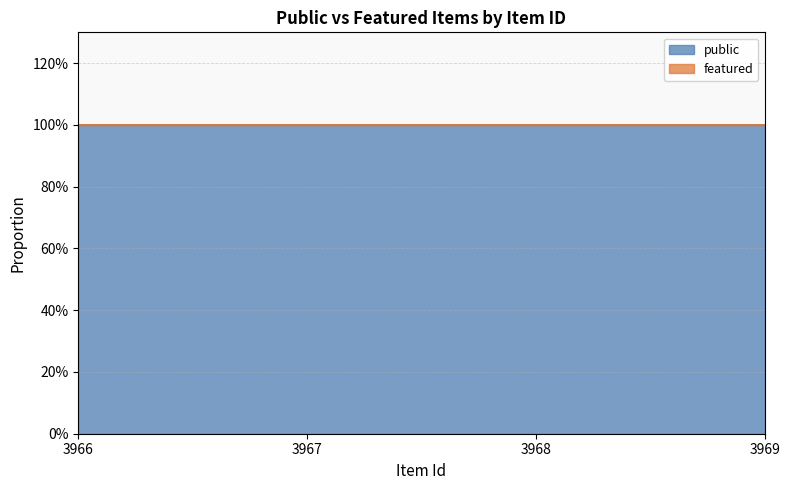

True or false: featured and public intersect in this chart.

False